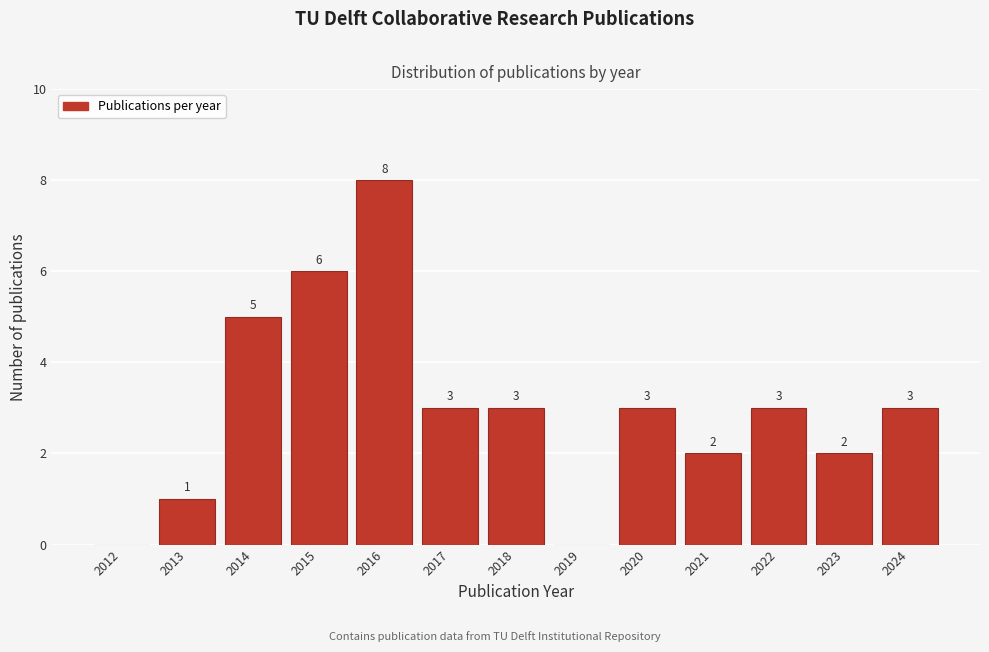

Reading left to right, extract all data points from this chart.

2012=0	2013=1	2014=5	2015=6	2016=8	2017=3	2018=3	2019=0	2020=3	2021=2	2022=3	2023=2	2024=3